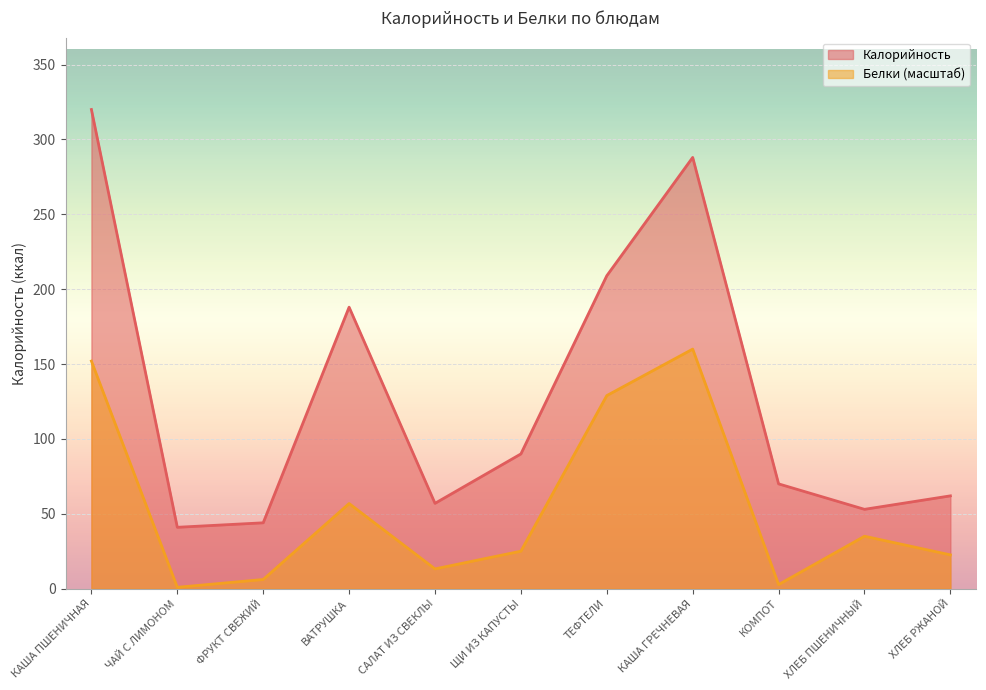

In Белки, how many points are higher than both neighbors (excluding endpoints)?

3